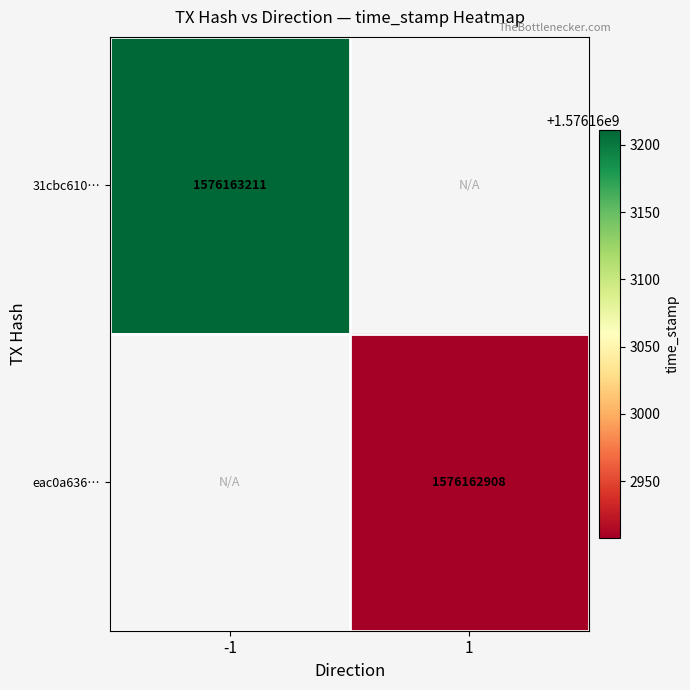

Which series has the largest total across all categories?

31cbc610c7f97c3d7de62cb6cf7fe71b7b6143e